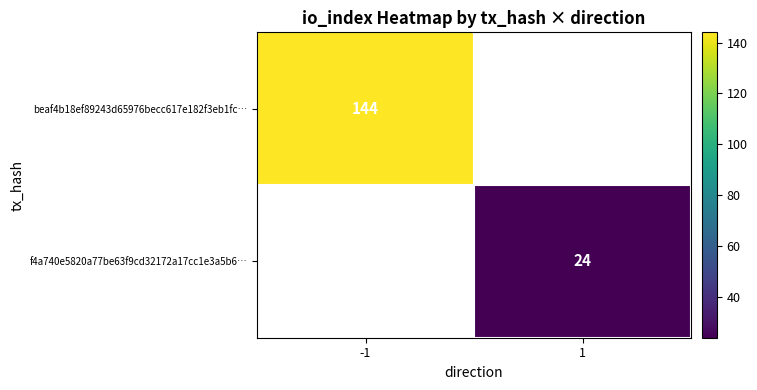

At which category does the chart reach its peak across all series?

-1